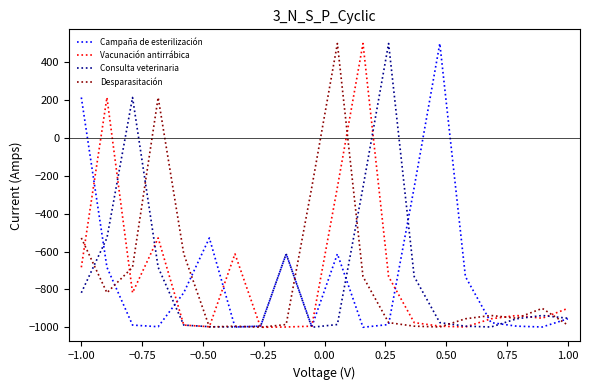

What is the lowest value of the Campaña de esterilización series?

-1000.0